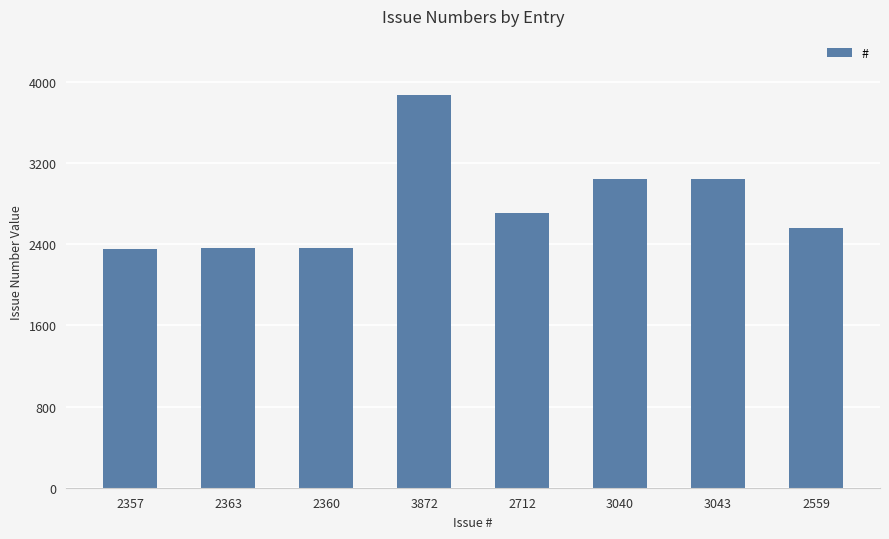

The chart shows a value of 3685 at 2357. True or false?

False